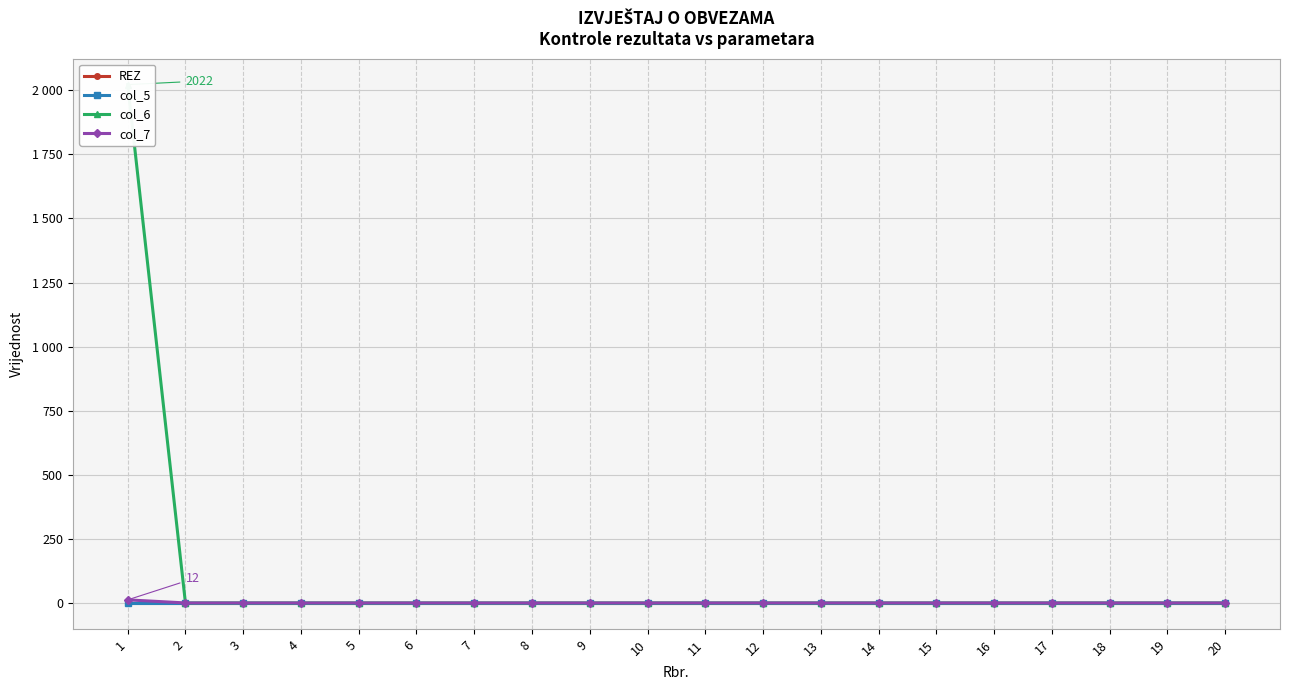

Is it true that col_6 equals 0 at 19?

True